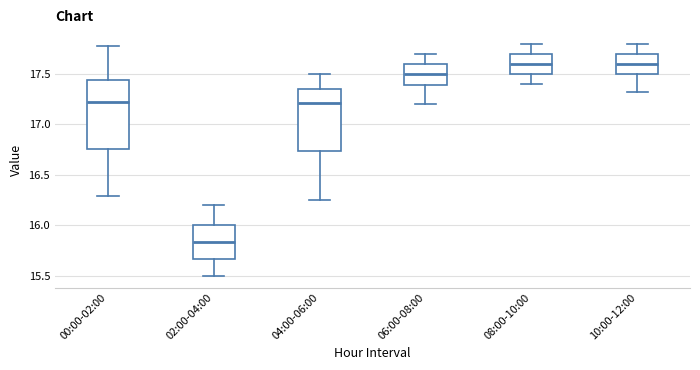

Reading left to right, read every box against the y-axis: the position of its median line, the range the box covers, and the ends of its whiskers. The values are not printed on the chart, so give them approximately, as read against the axis.

00:00-02:00: median 17.25, box 16.75 to 17.45, whiskers 16.30 to 17.80
02:00-04:00: median 15.85, box 15.65 to 16.00, whiskers 15.50 to 16.20
04:00-06:00: median 17.20, box 16.75 to 17.35, whiskers 16.25 to 17.50
06:00-08:00: median 17.50, box 17.40 to 17.60, whiskers 17.20 to 17.70
08:00-10:00: median 17.60, box 17.50 to 17.70, whiskers 17.40 to 17.80
10:00-12:00: median 17.60, box 17.50 to 17.70, whiskers 17.30 to 17.80